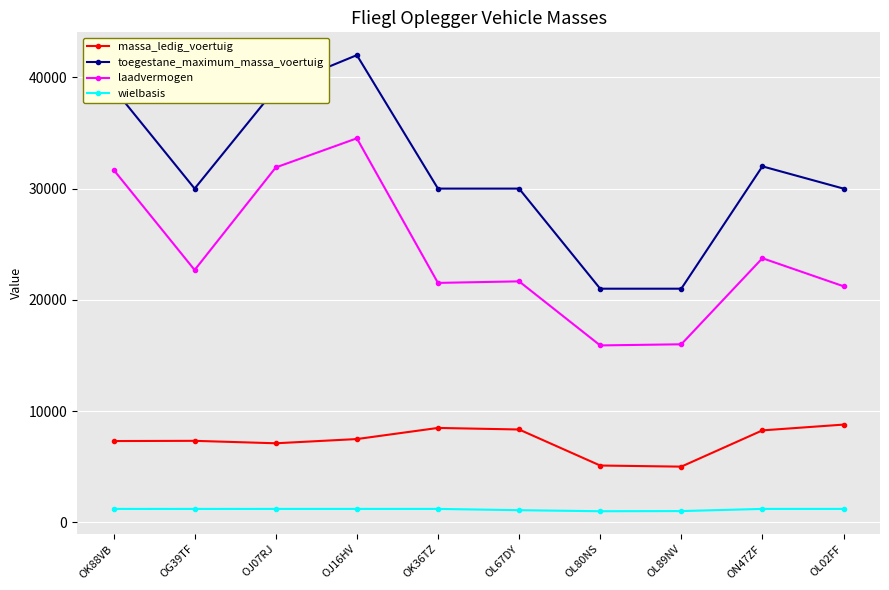

What is the smallest value displayed?

990